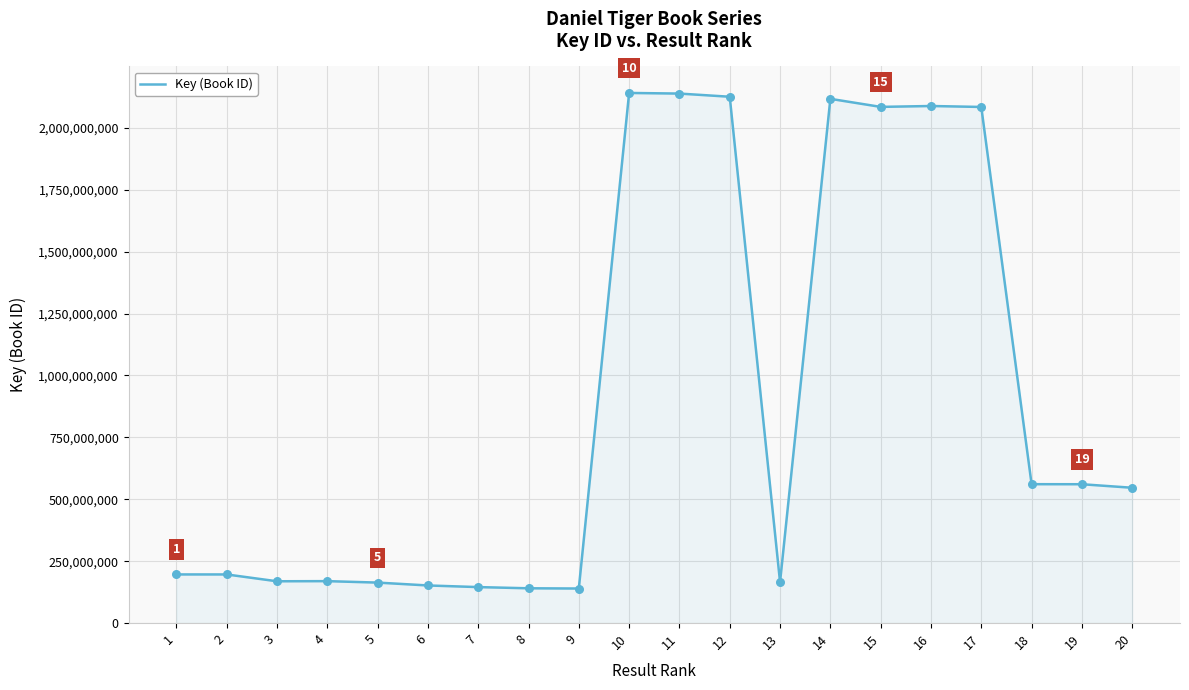

Between 11 and 13, which is larger?

11